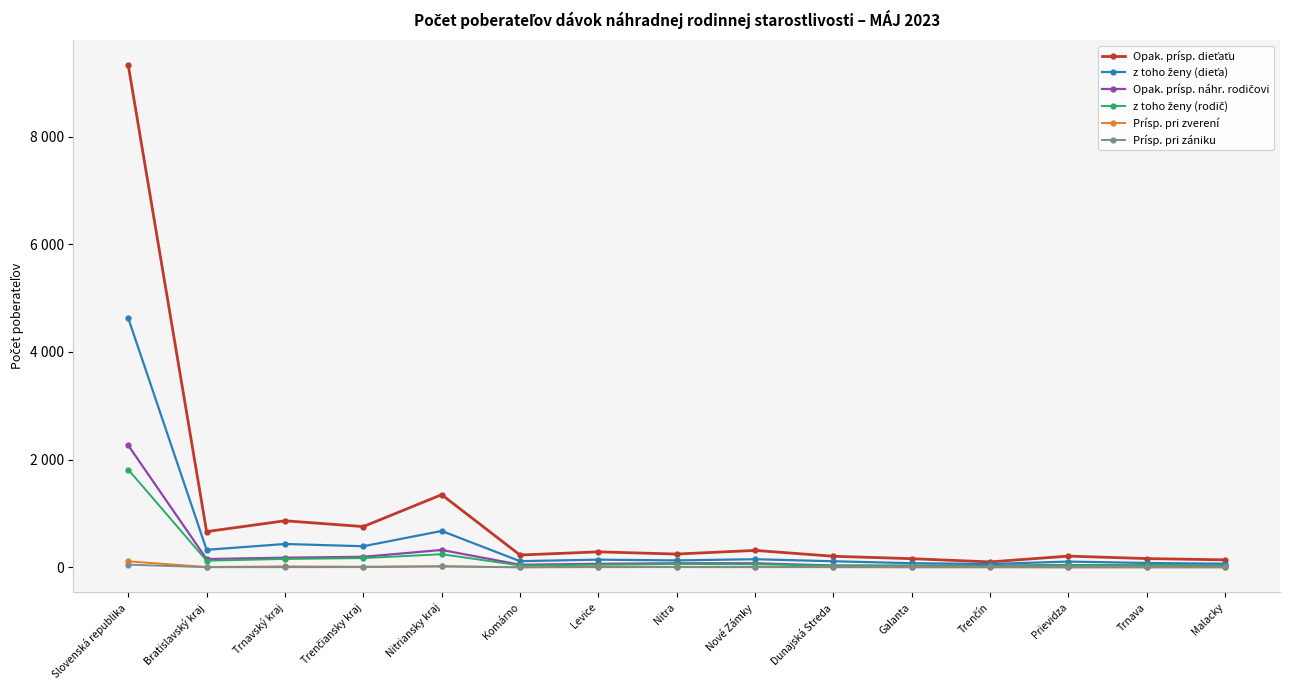

Is this an area chart (filled region under the line)?

No